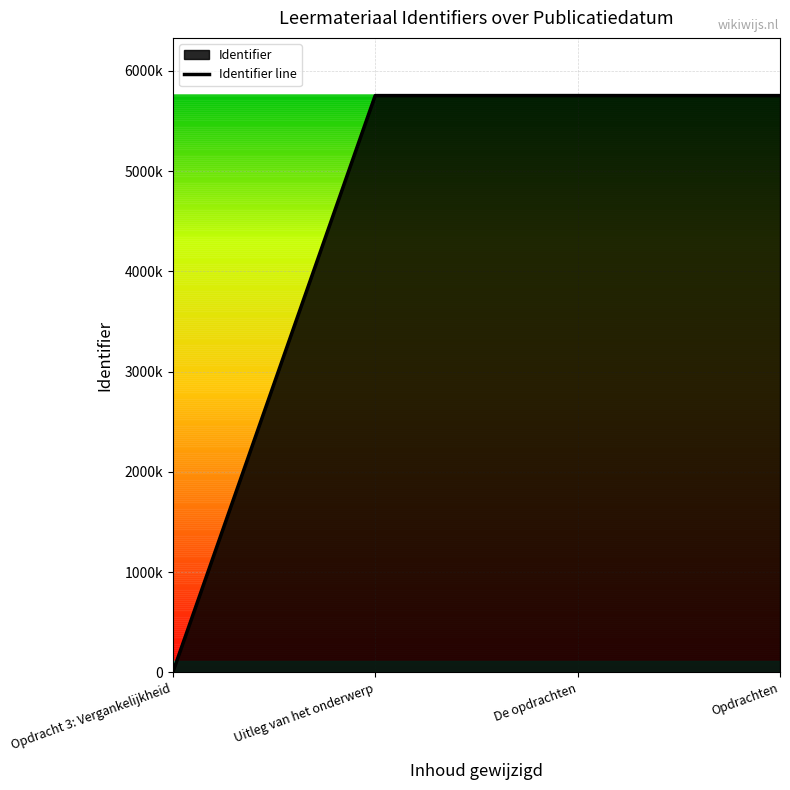

List the labels in order of value, smallest first.

Opdracht 3: Vergankelijkheid, Uitleg van het onderwerp, Opdrachten, De opdrachten